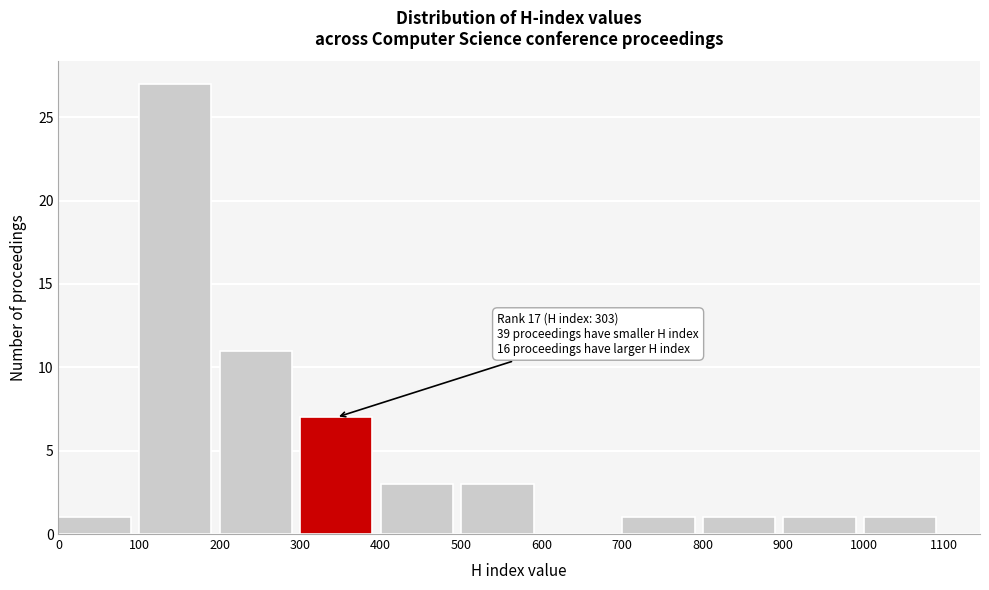

Over which range of the x-axis is the bar tallest?

100 to 200